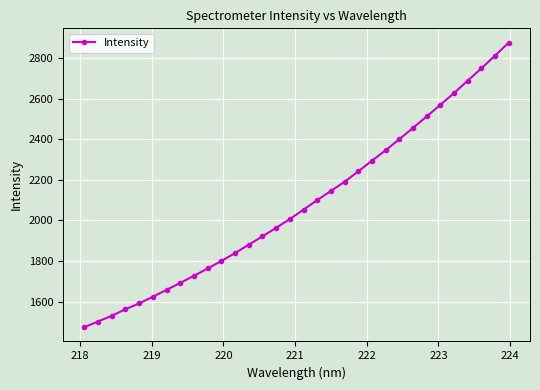

What is the smallest value displayed?

1473.7